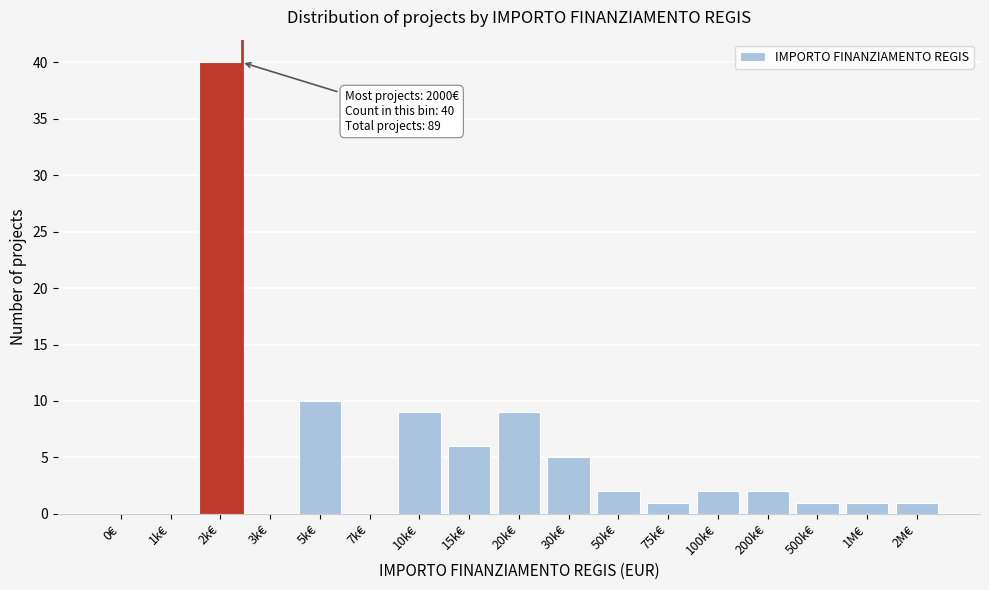

Reading right to left, transcribe all the data shown in this chart.

2M€=1	1M€=1	500k€=1	200k€=2	100k€=2	75k€=1	50k€=2	30k€=5	20k€=9	15k€=6	10k€=9	7k€=0	5k€=10	3k€=0	2k€=40	1k€=0	0€=0